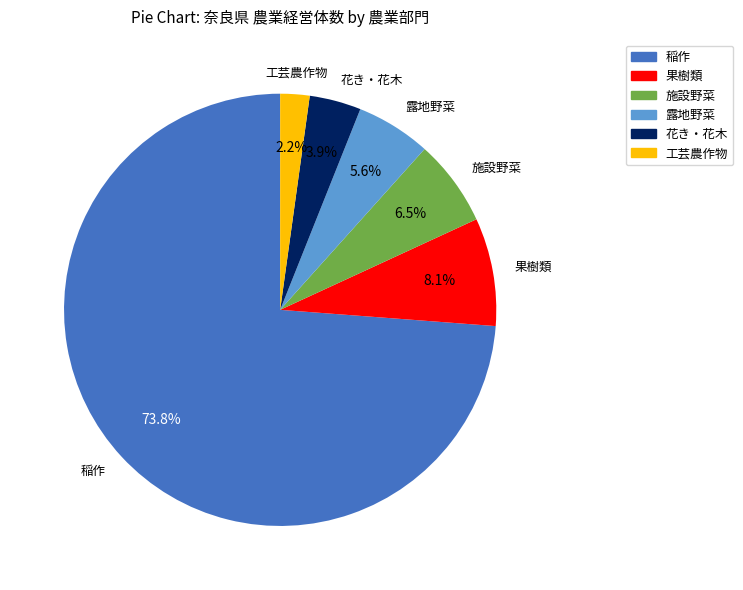

Does any single category account for the majority?

Yes